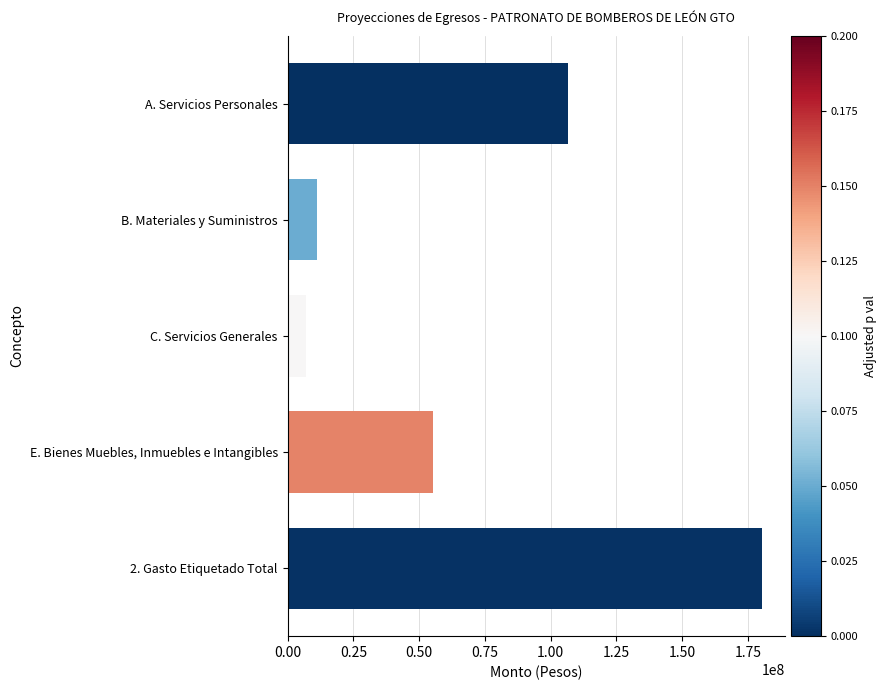

What is the change in value from A. Servicios Personales to 2. Gasto Etiquetado Total?

+73456481.0